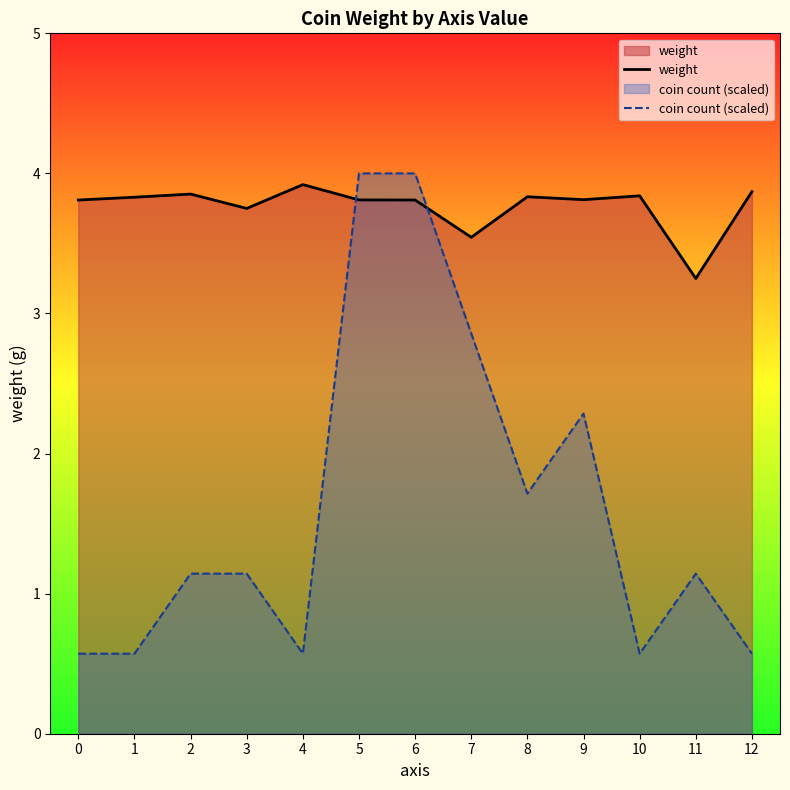

How many lines are shown in the chart?

2